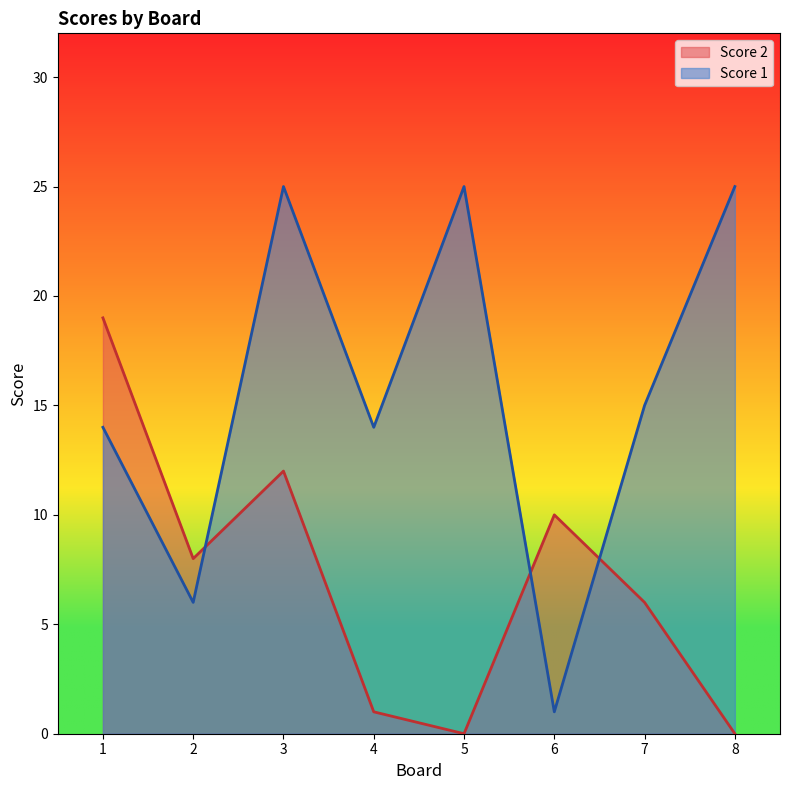

What is the maximum value shown in the chart?

25